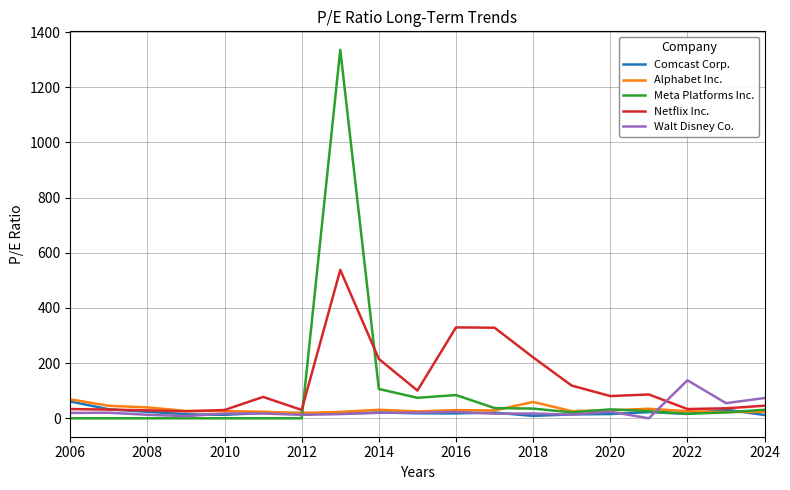

What is the greatest value displayed?

1336.2